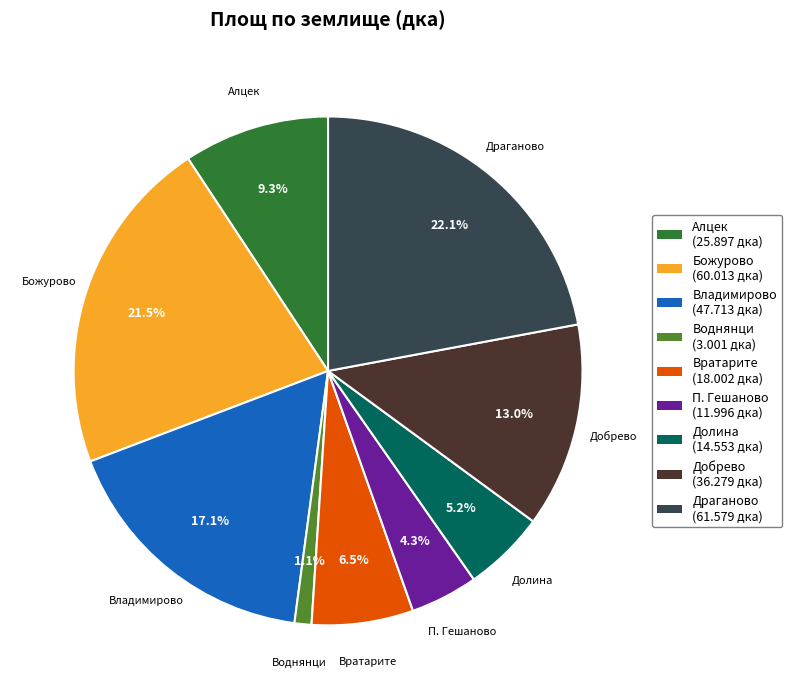

Which category has the biggest portion of the pie?

Драганово